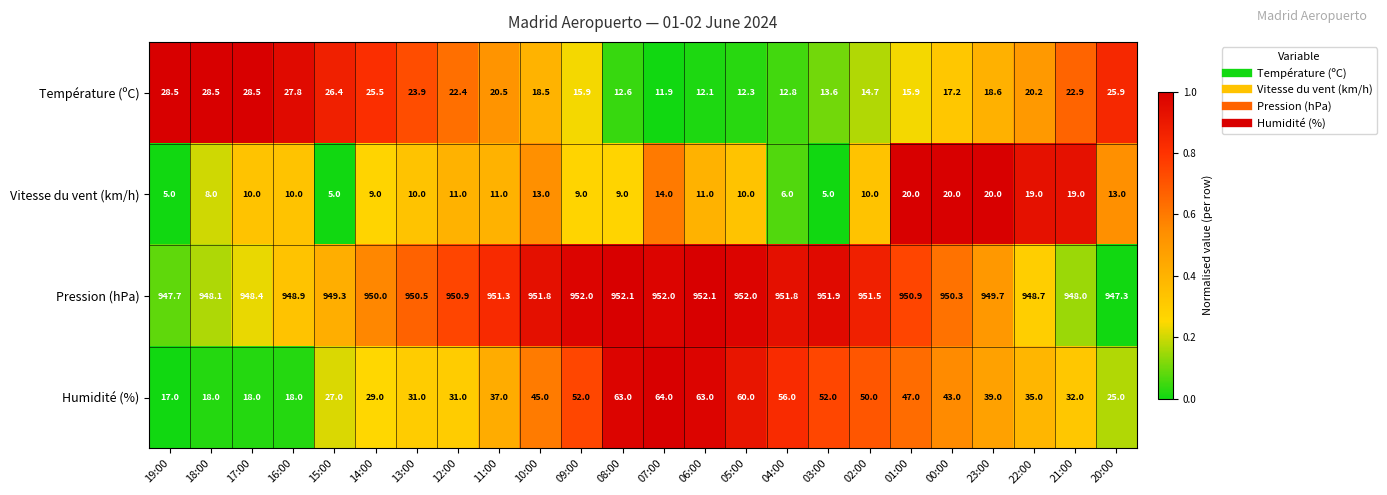

List the series in order of their peak value, highest first.

Pression (hPa), Humidité (%), Température (ºC), Vitesse du vent (km/h)